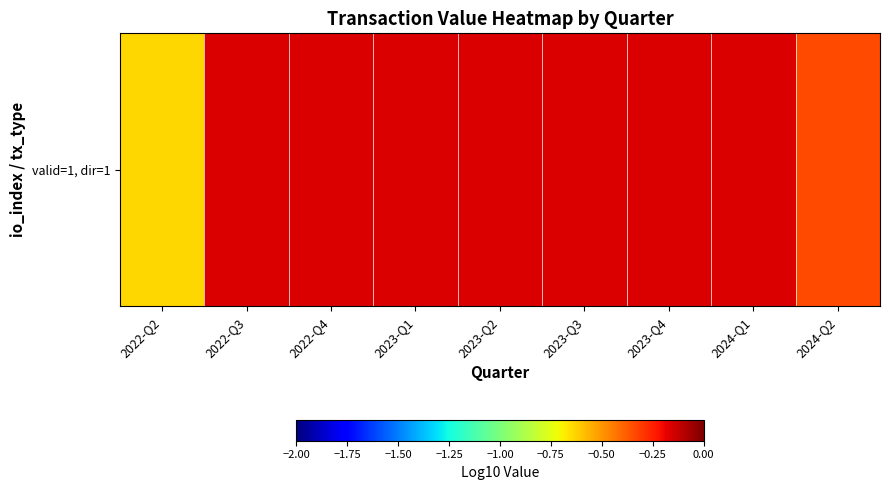

Reading left to right, what are all the values shown in this chart?

2022-Q2=-0.6	2022-Q3=-0.2	2022-Q4=-0.2	2023-Q1=-0.2	2023-Q2=-0.2	2023-Q3=-0.2	2023-Q4=-0.2	2024-Q1=-0.2	2024-Q2=-0.3